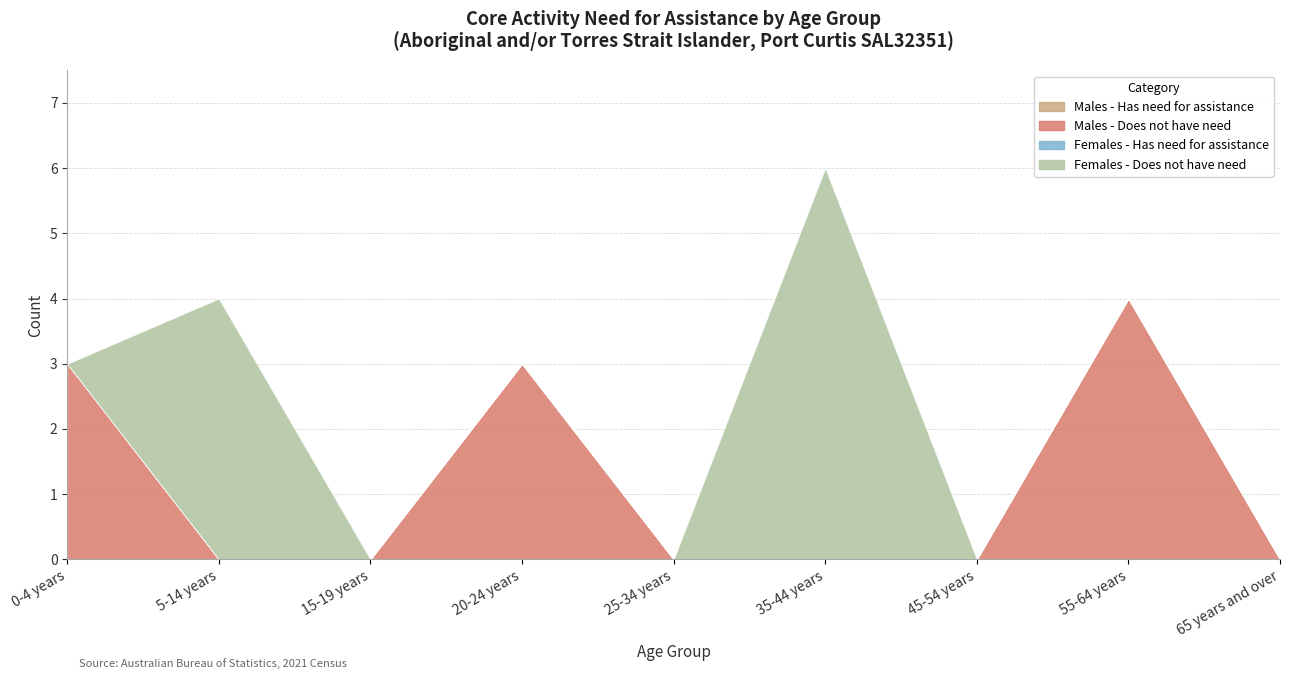

True or false: Males - Does not have need has a value of 0 at 45-54 years.

True